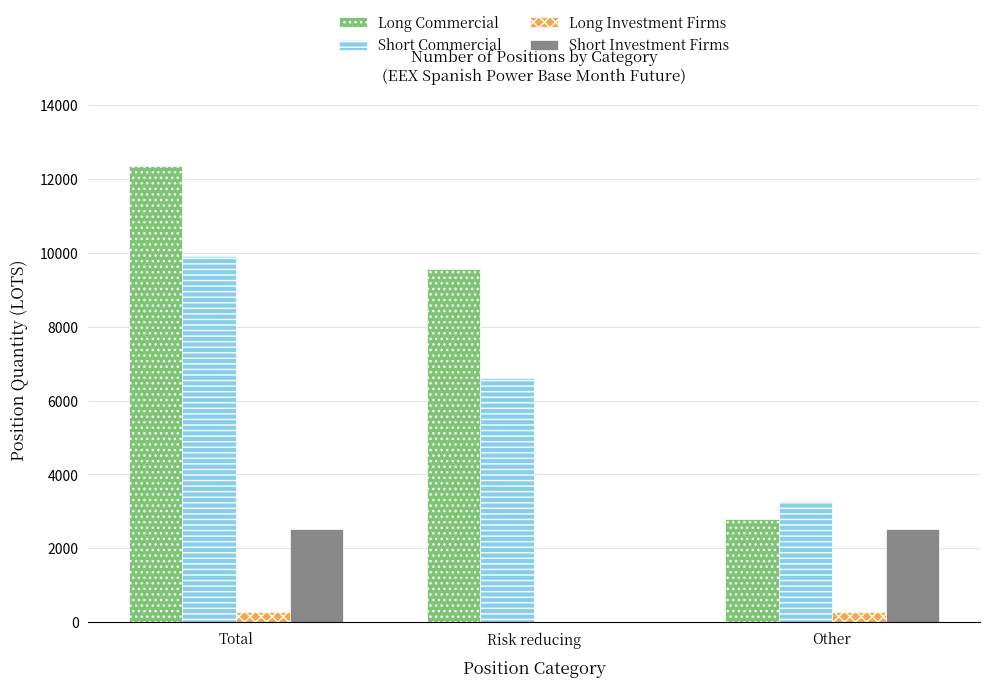

What is the sum of all Long Investment Firms values?

582.0